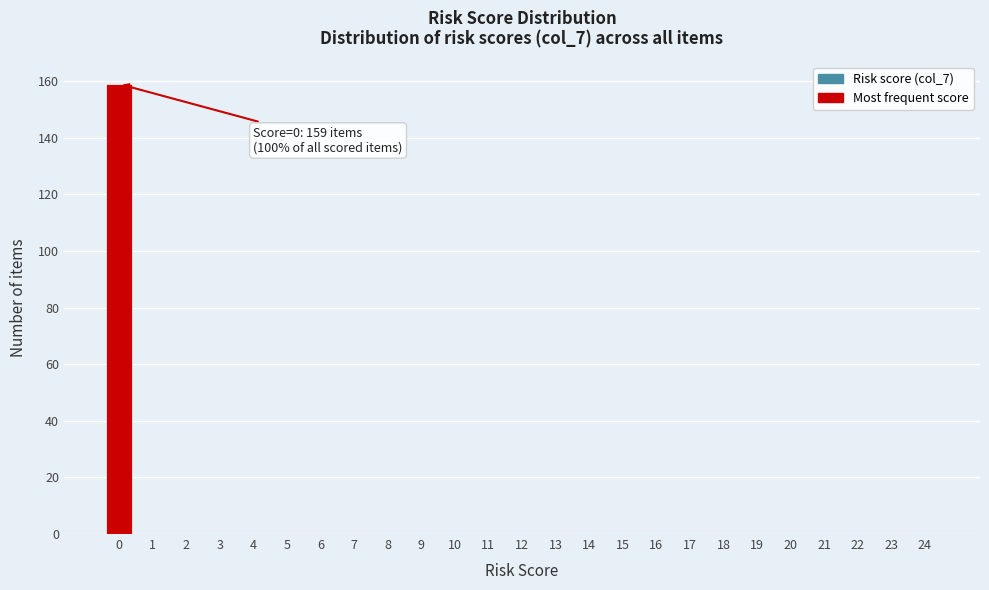

Reading right to left, transcribe all the data shown in this chart.

24=0	23=0	22=0	21=0	20=0	19=0	18=0	17=0	16=0	15=0	14=0	13=0	12=0	11=0	10=0	9=0	8=0	7=0	6=0	5=0	4=0	3=0	2=0	1=0	0=159